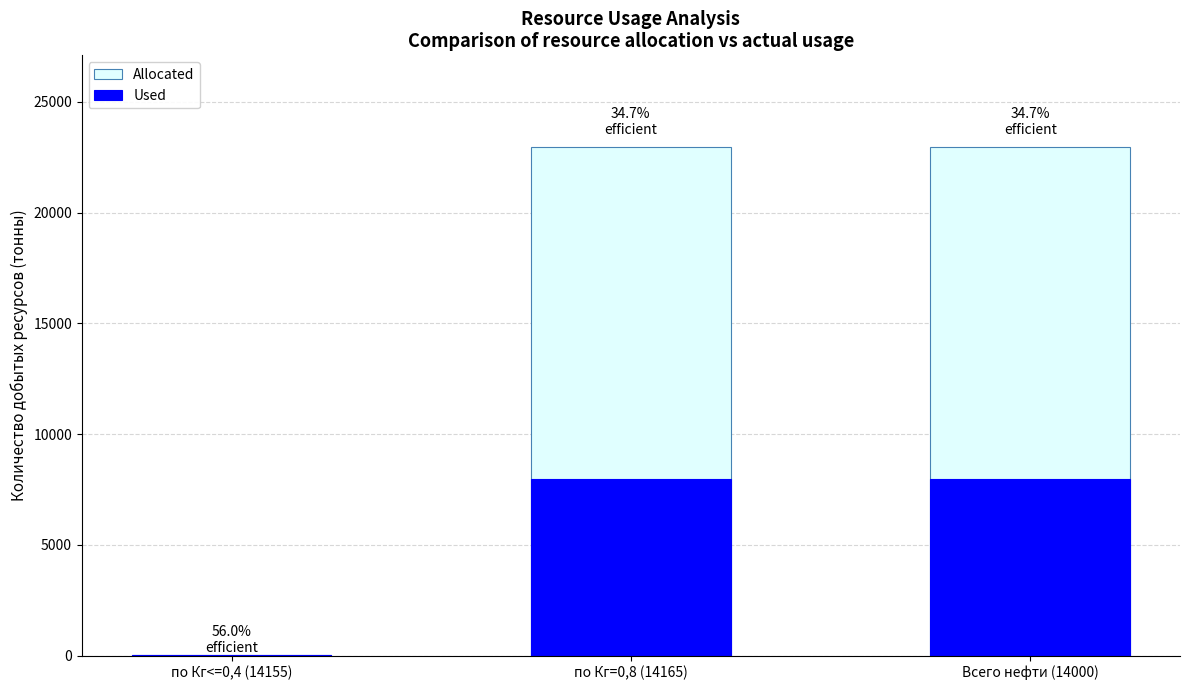

Reading left to right, list all the values displayed in this chart.

Allocated: 25	22944	22969
Used: 14	7966	7980